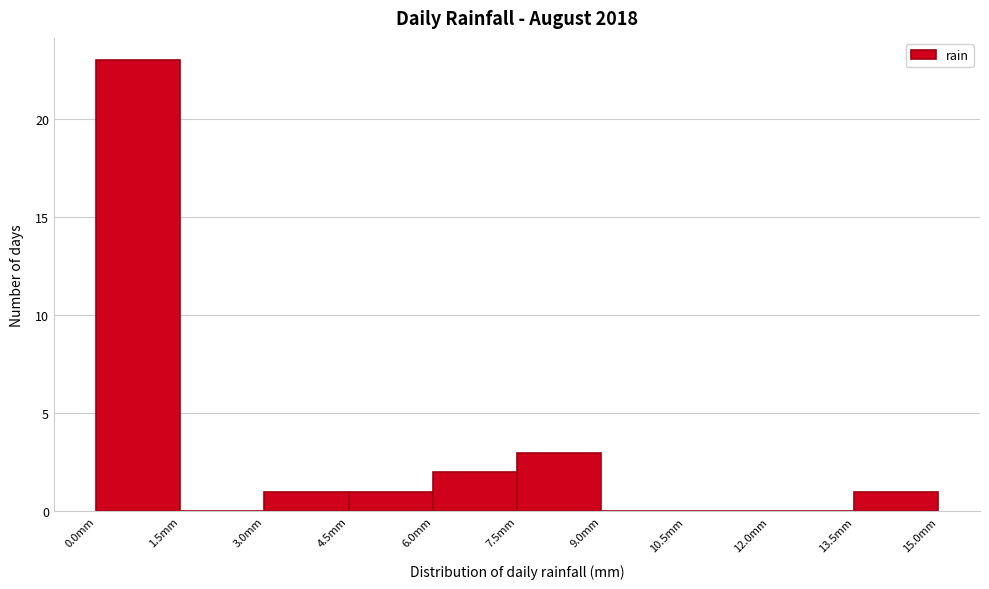

Reading left to right, transcribe this chart: for each bar, give the range it covers on the x-axis and its height. Neither the bar edges nor the heights are printed on the chart, so give them approximately, as read against the axes.

0.0 to 1.5: 23
1.5 to 3.0: 0
3.0 to 4.5: 1
4.5 to 6.0: 1
6.0 to 7.5: 2
7.5 to 9.0: 3
9.0 to 10.5: 0
10.5 to 12.0: 0
12.0 to 13.5: 0
13.5 to 15.0: 1